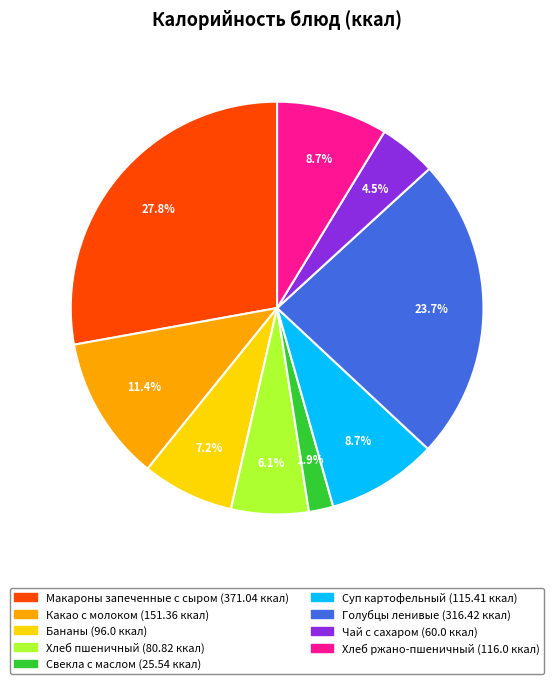

Between Какао с молоком and Чай с сахаром, which is larger?

Какао с молоком